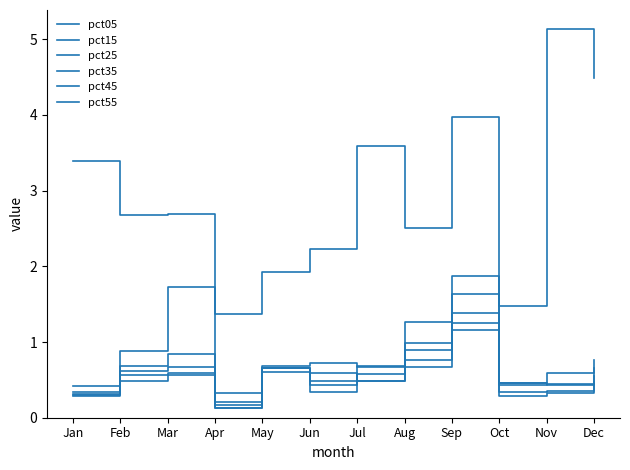

Reading left to right, list all the values displayed in this chart.

pct05: Jan=3.4	Feb=2.7	Mar=2.7	Apr=1.4	May=1.9	Jun=2.2	Jul=3.6	Aug=2.5	Sep=4.0	Oct=1.5	Nov=5.1	Dec=4.5
pct15: Jan=0.4	Feb=0.9	Mar=1.7	Apr=0.3	May=0.7	Jun=0.6	Jul=0.5	Aug=1.3	Sep=1.9	Oct=0.5	Nov=0.6	Dec=0.8
pct25: Jan=0.3	Feb=0.7	Mar=0.8	Apr=0.2	May=0.7	Jun=0.7	Jul=0.7	Aug=1.0	Sep=1.6	Oct=0.5	Nov=0.4	Dec=0.7
pct35: Jan=0.3	Feb=0.6	Mar=0.7	Apr=0.2	May=0.7	Jun=0.5	Jul=0.7	Aug=0.9	Sep=1.4	Oct=0.4	Nov=0.4	Dec=0.5
pct45: Jan=0.3	Feb=0.6	Mar=0.6	Apr=0.1	May=0.7	Jun=0.4	Jul=0.6	Aug=0.8	Sep=1.3	Oct=0.3	Nov=0.4	Dec=0.5
pct55: Jan=0.3	Feb=0.5	Mar=0.6	Apr=0.1	May=0.6	Jun=0.3	Jul=0.5	Aug=0.7	Sep=1.2	Oct=0.3	Nov=0.3	Dec=0.4